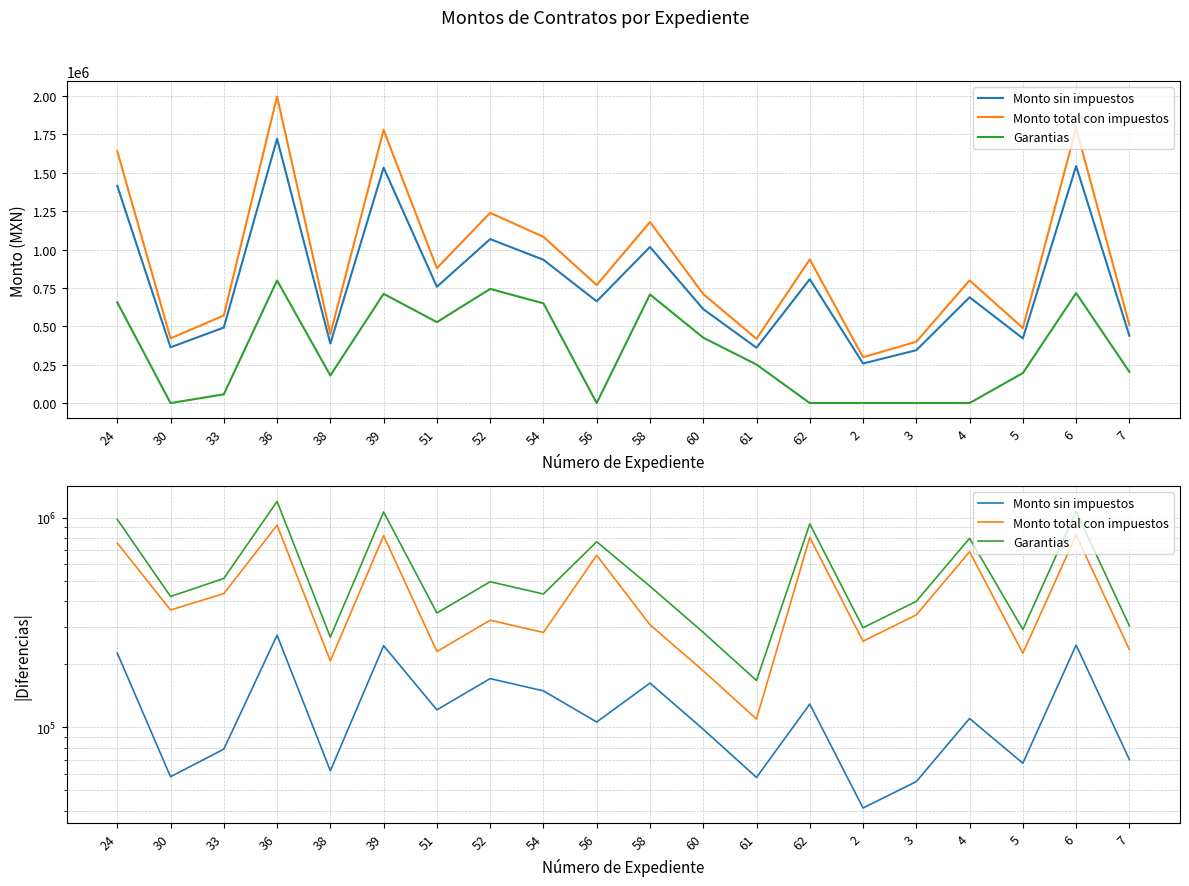

What is the difference between the second highest and minimum values in the Garantias series?

906947.1